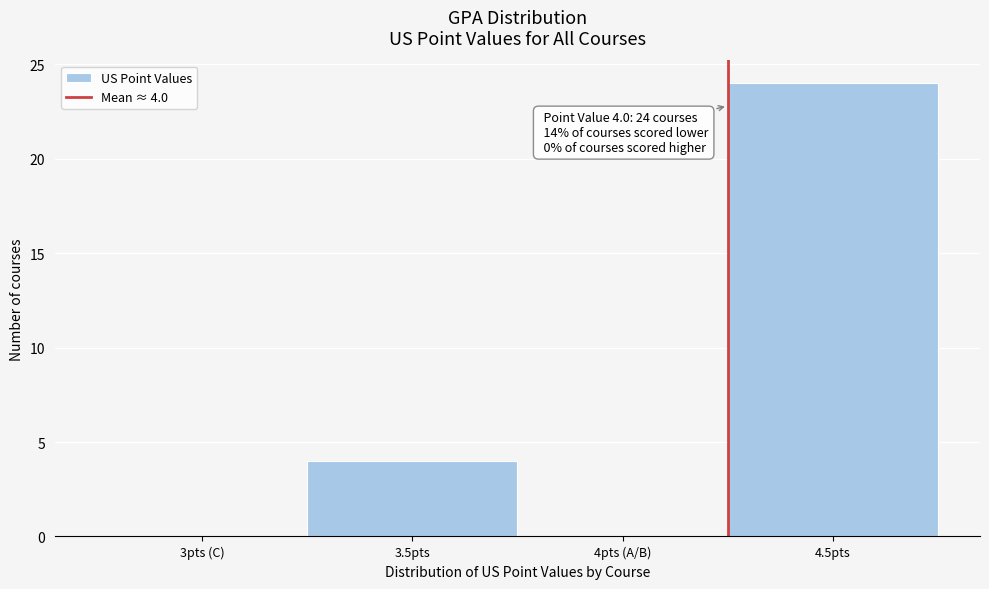

Reading left to right, transcribe all the data shown in this chart.

3pts (C)=0	3.5pts=4	4pts (A/B)=0	4.5pts=24